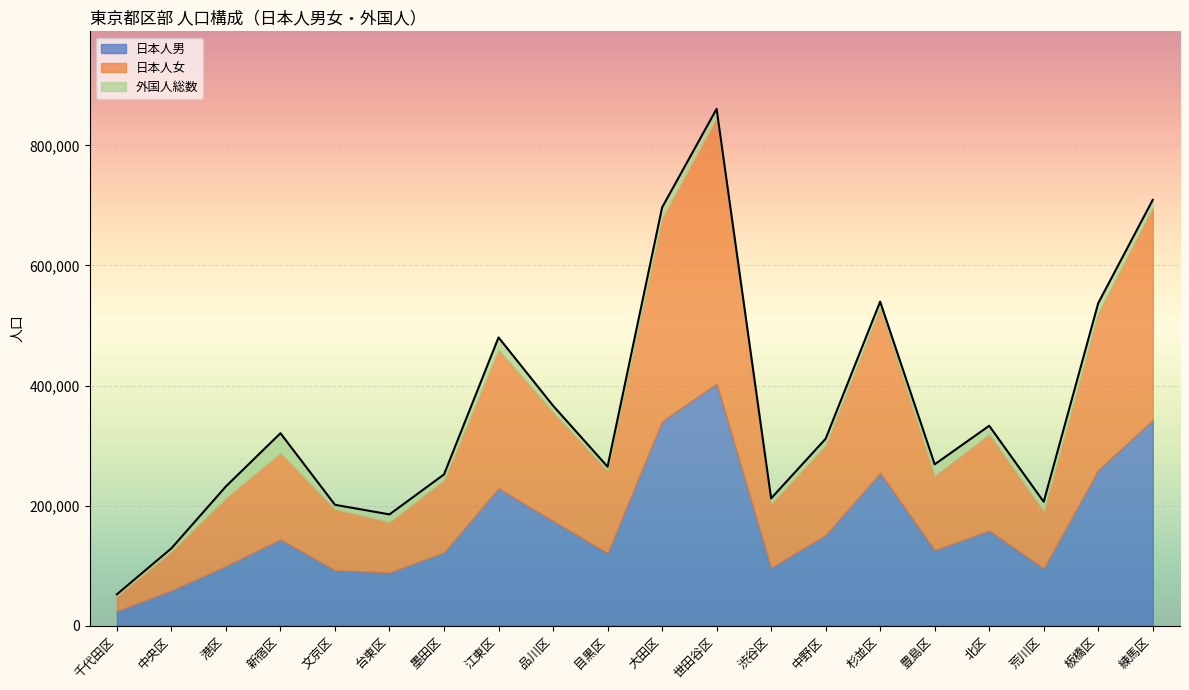

At which label does 日本人男 reach its minimum?

千代田区